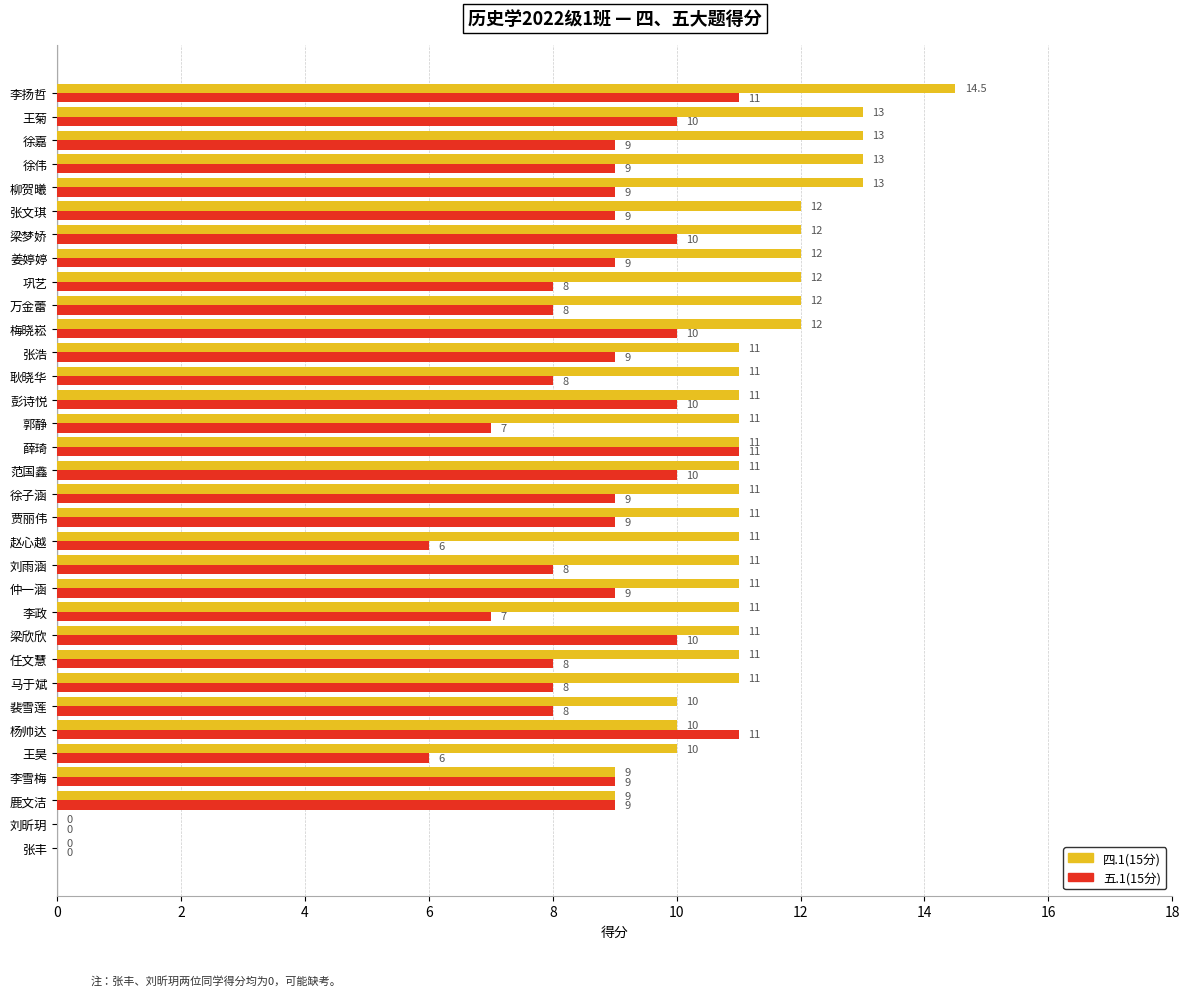

Which series changed the most between 杨帅达 and 王菊?

四.1(15分)